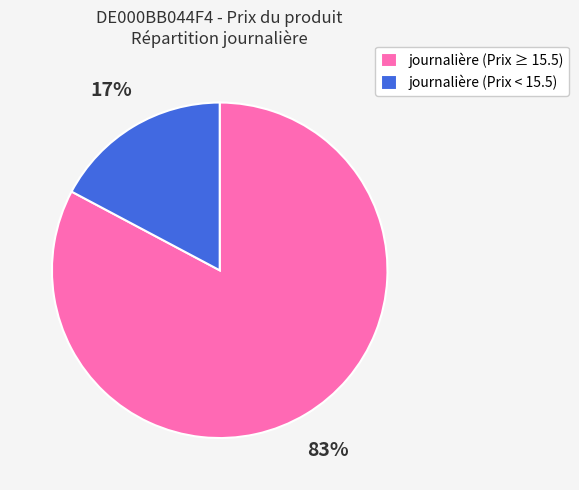

To the nearest percent, what is the average slice percentage?

50%